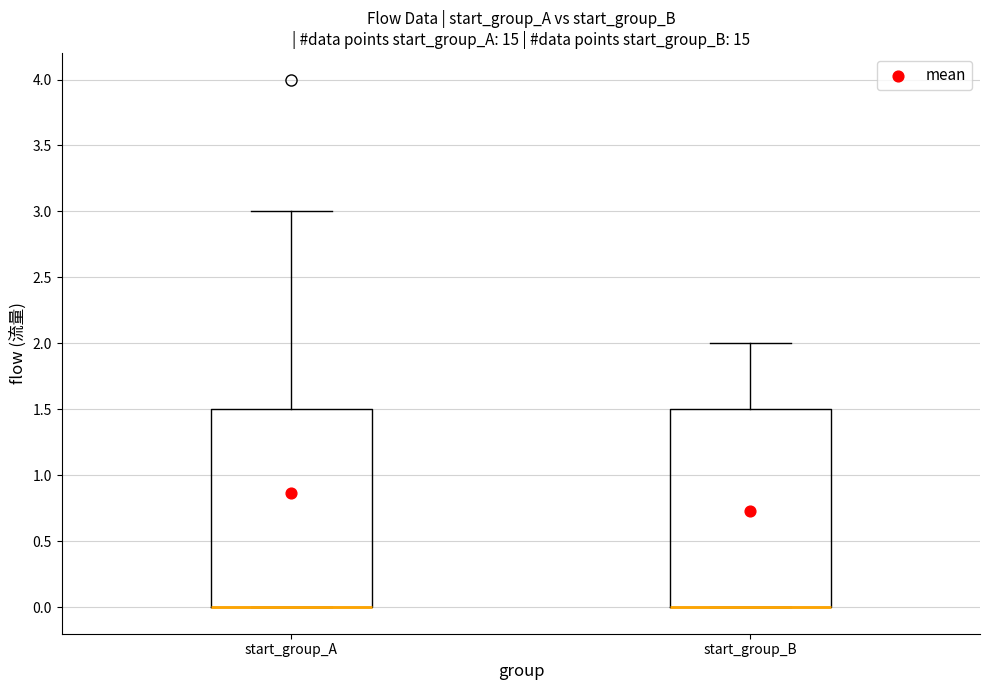

Reading left to right, transcribe this box plot: for each box, give where its median line is, the range the box spans, and where its two whiskers end, as read against the y-axis. The values are not printed on the chart, so give them approximately, as read against the axis.

start_group_A: median 0.0 (drawn on the box's lower edge), box 0.0 to 1.5, whiskers 0.0 to 3.0
start_group_B: median 0.0 (drawn on the box's lower edge), box 0.0 to 1.5, whiskers 0.0 to 2.0